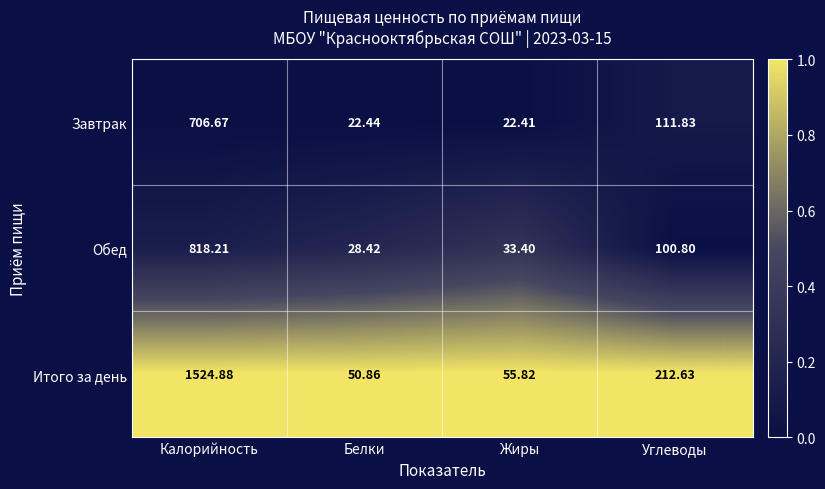

At which category is the sum across all series the highest?

Калорийность